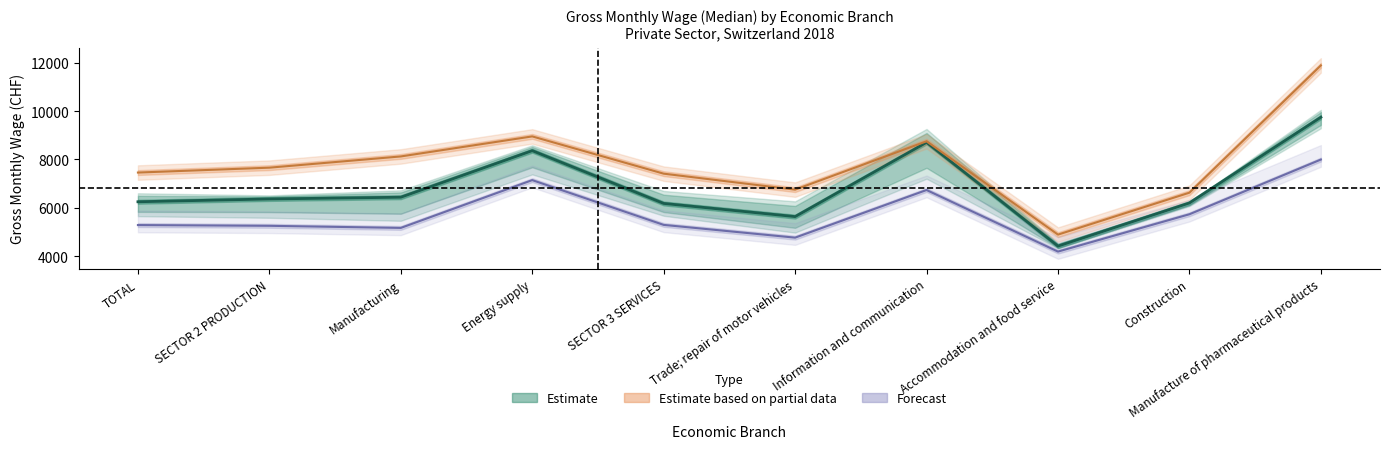

True or false: Forecast has a value of 2713 at Accommodation and food service.

False